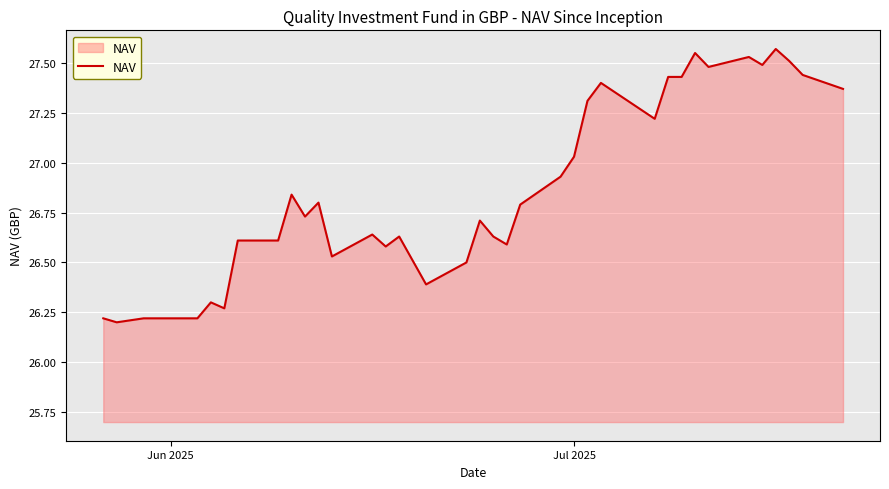

What is the minimum value shown in the chart?

26.2